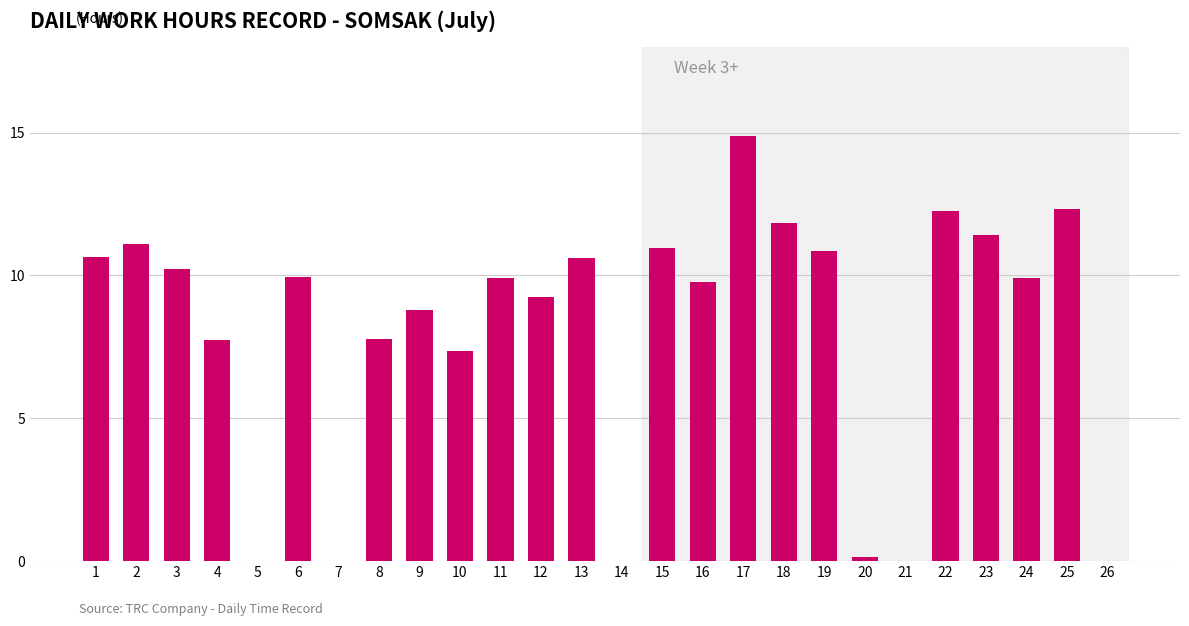

What is the maximum value shown in the chart?

14.9